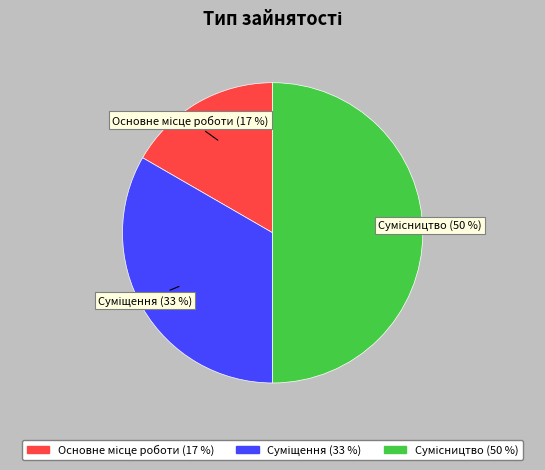

How many slices are in this pie chart?

3